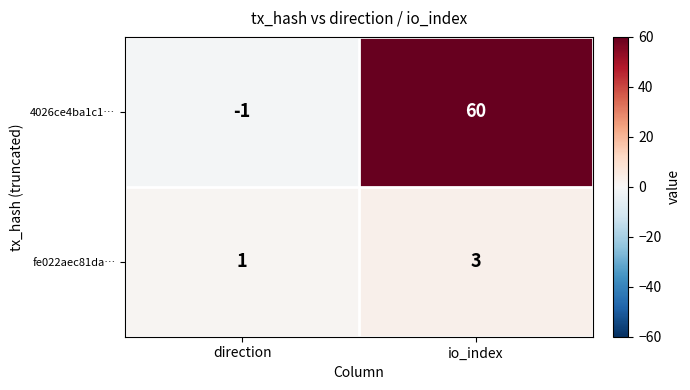

Where is 4026ce4ba1c1… nearest to the value 29?

direction